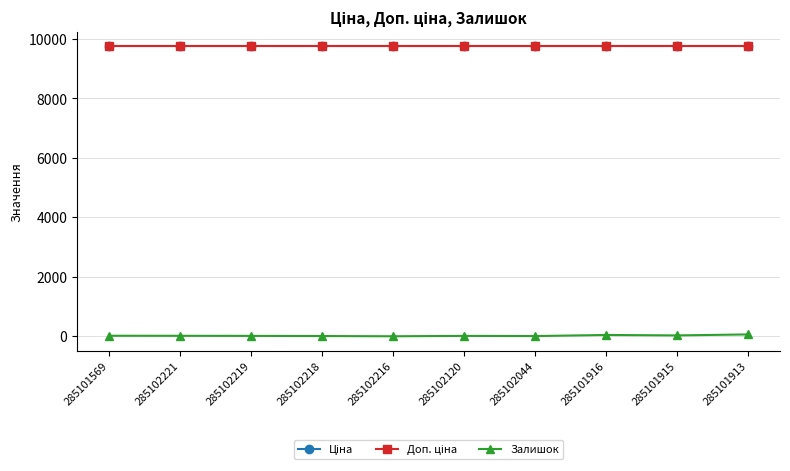

At which label does Залишок first exceed 16?

285101569